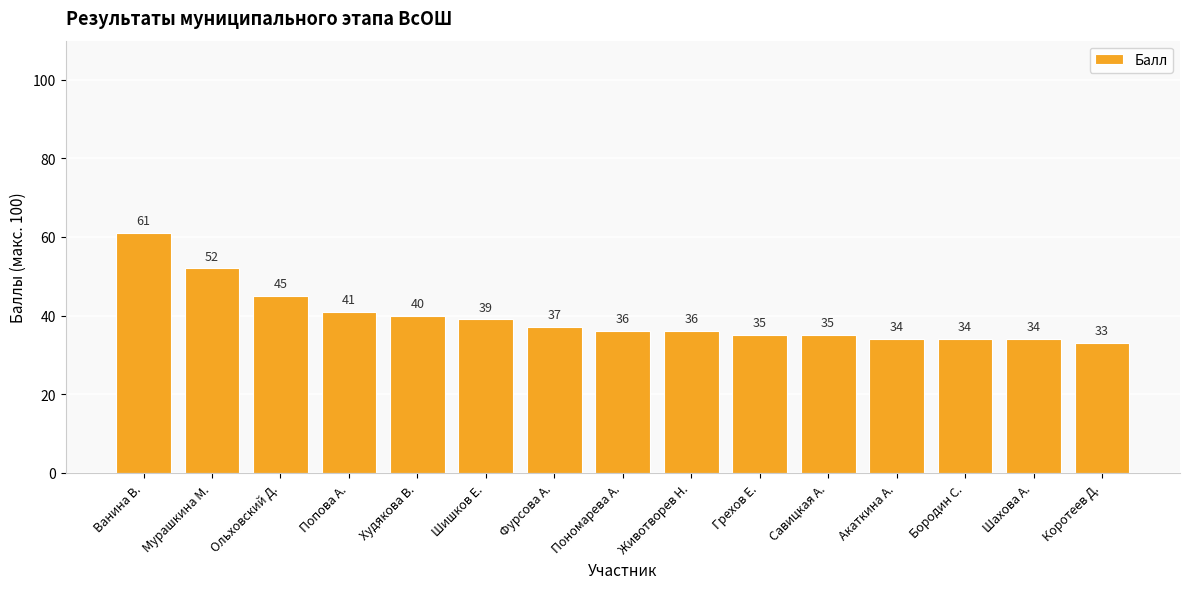

Between Ольховский Д. and Попова А., which is larger?

Ольховский Д.